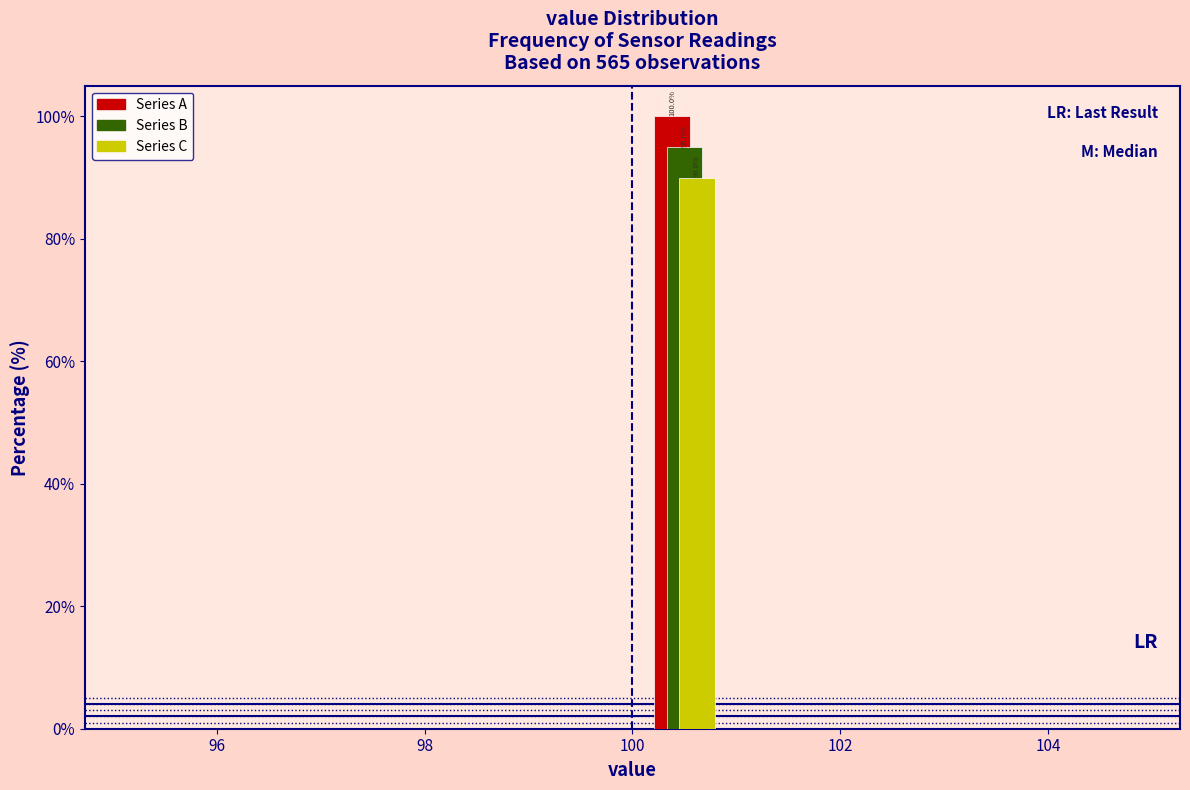

In the Series A series, which range on the x-axis has the tallest bar?

100 to 101